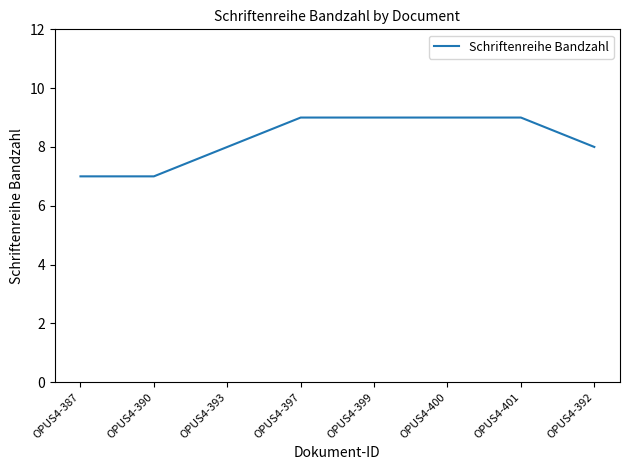

What is the sum of all values?

66